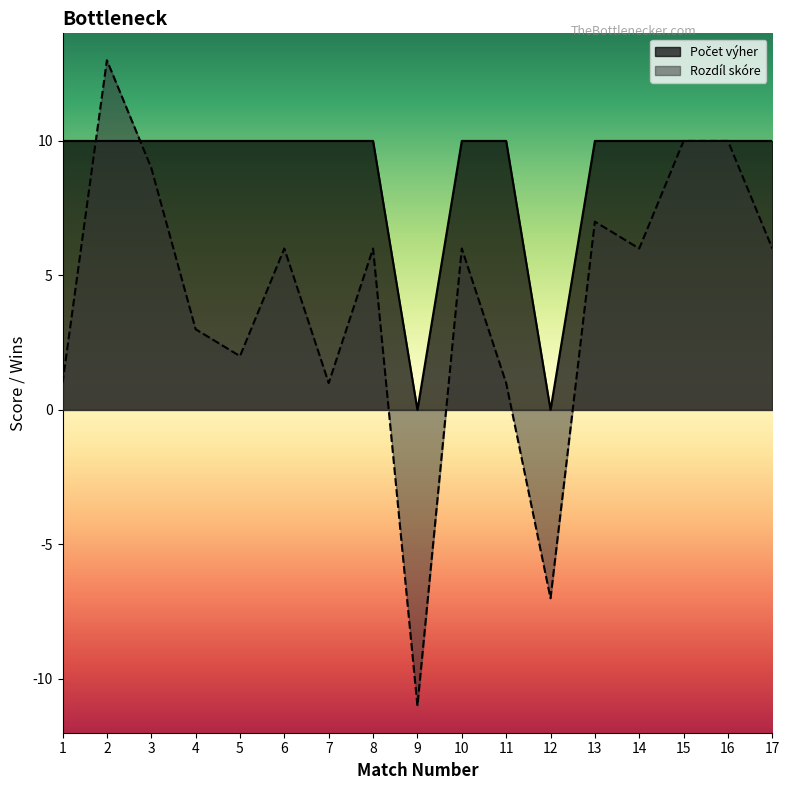

Does the chart display data point markers on the line(s)?

No